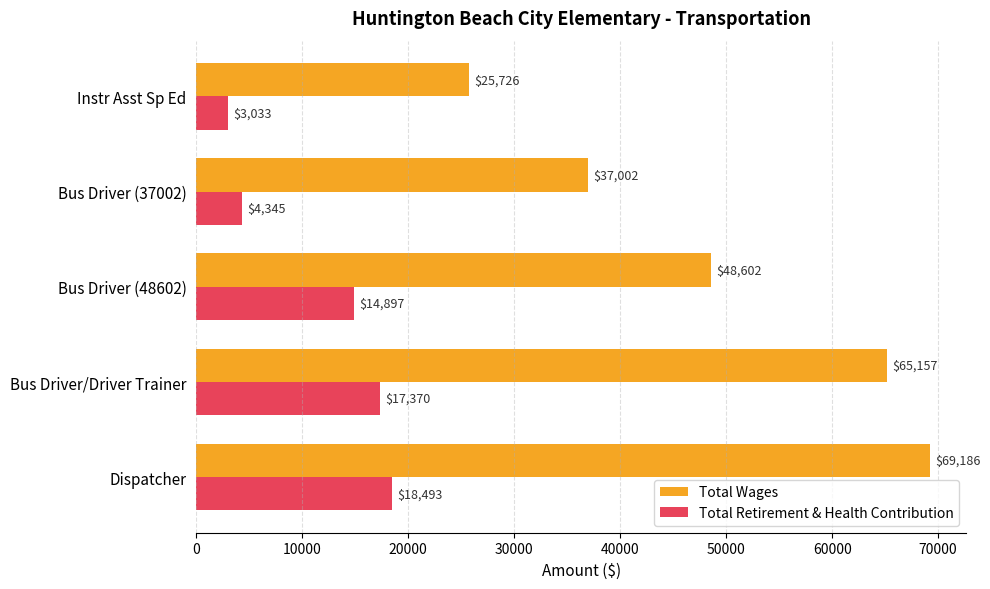

What is the sum of all Total Retirement & Health Contribution values?

58138